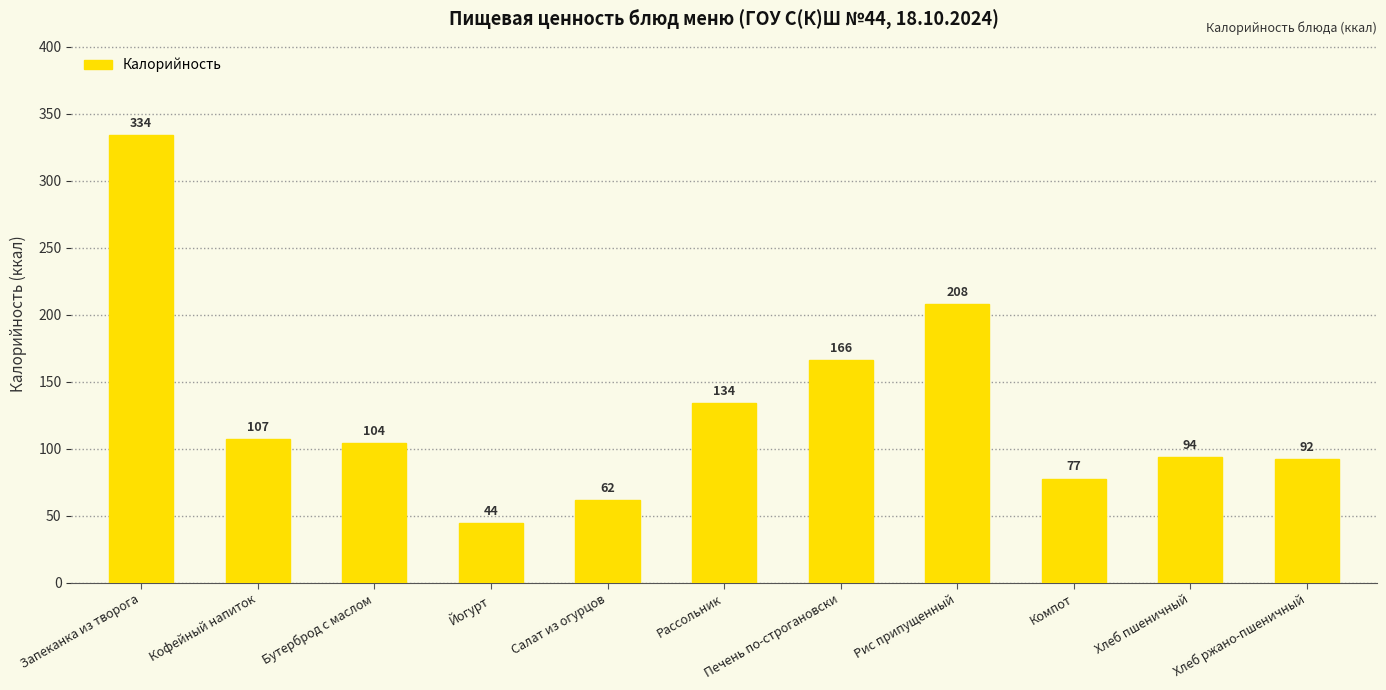

Rank the categories by value from lowest to highest.

Йогурт, Салат из огурцов, Компот, Хлеб ржано-пшеничный, Хлеб пшеничный, Бутерброд с маслом, Кофейный напиток, Рассольник, Печень по-строгановски, Рис припущенный, Запеканка из творога